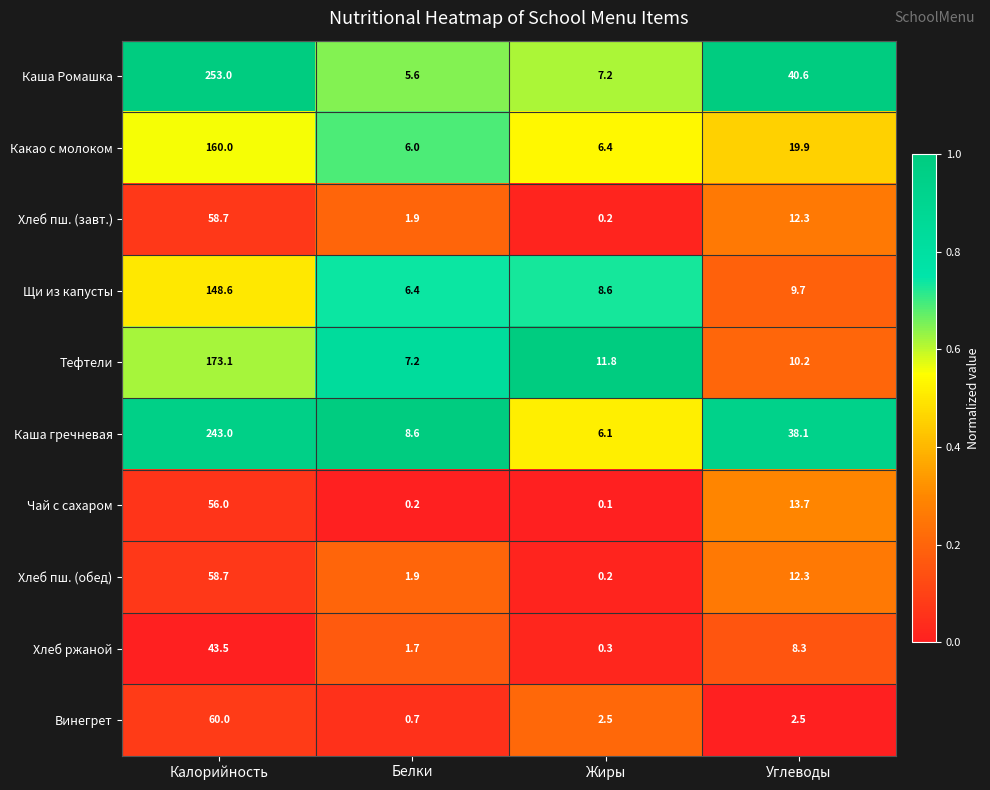

The value of Хлеб пш. (обед) at Калорийность is 58.7. True or false?

True